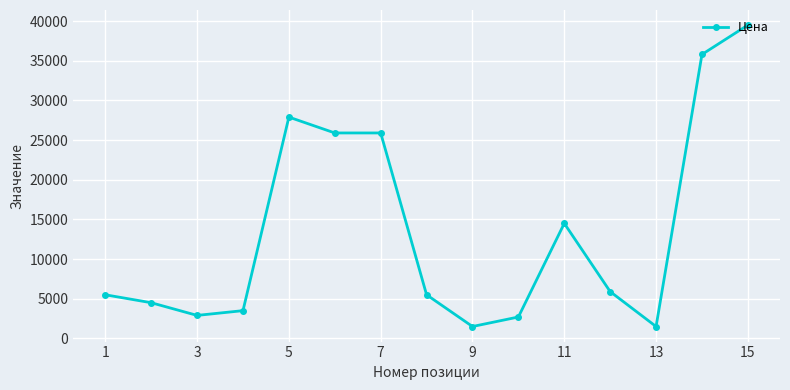

What is the value of the 15th point from the left?

39500